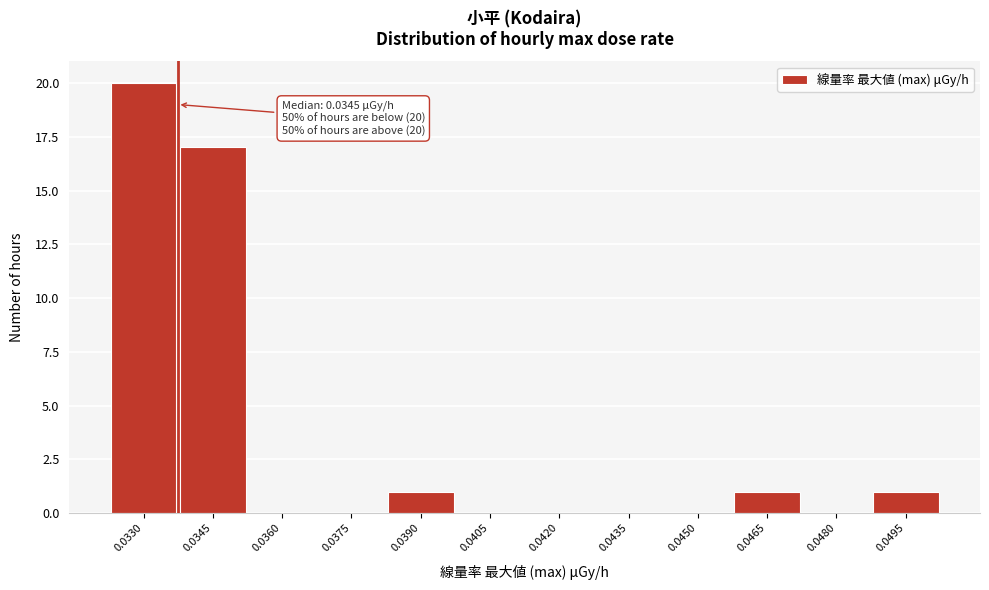

What is the change in value from 0.0330 to 0.0435?

-20